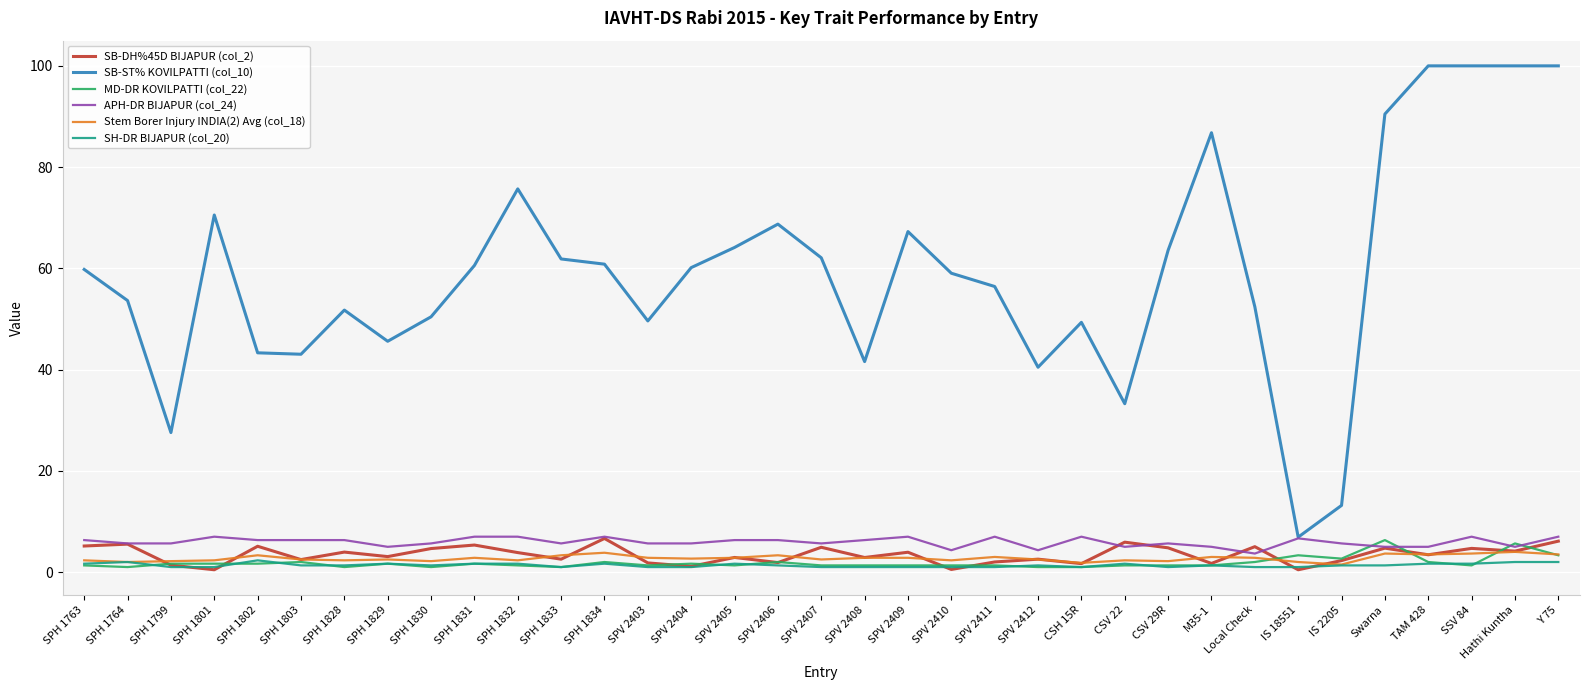

What is the difference between the maximum and minimum values in the SB-DH%45D BIJAPUR (col_2) series?

6.2